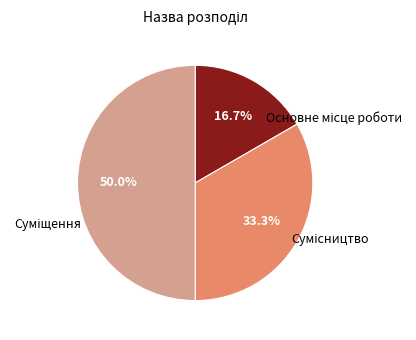

How many segments does this pie chart have?

3